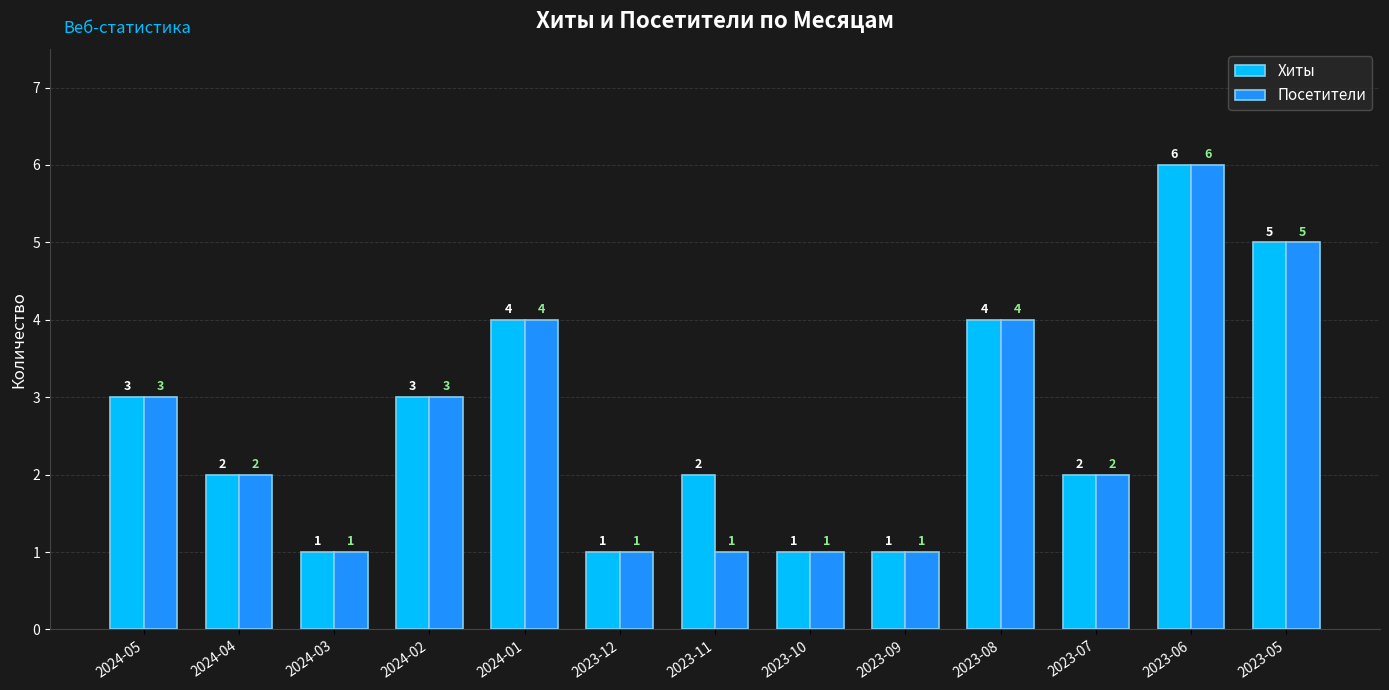

Is it true that Посетители equals 1 at 2024-03?

True